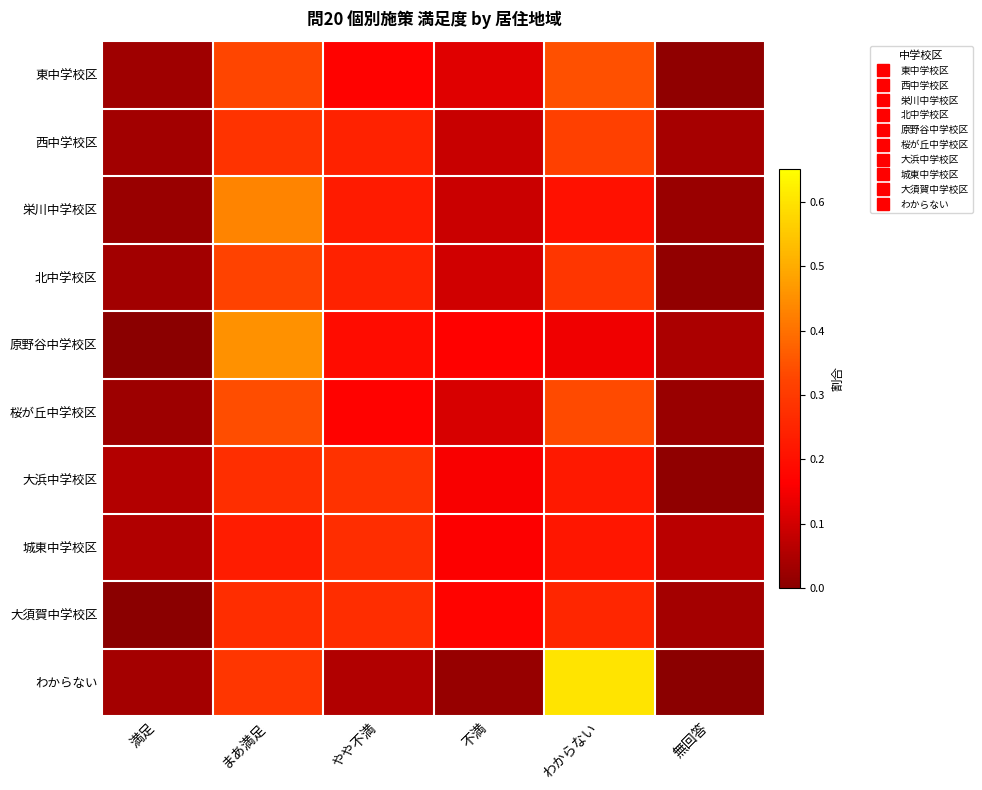

Which series has the widest spread of values?

わからない